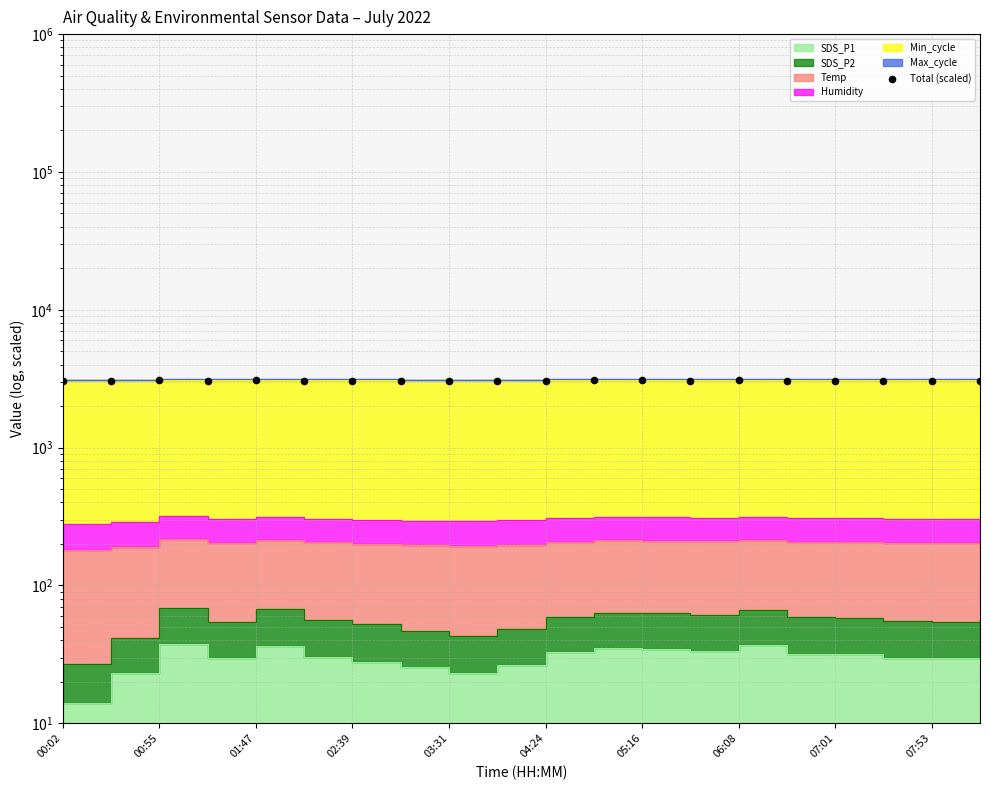

Which has a higher value, 18 or 15?

15